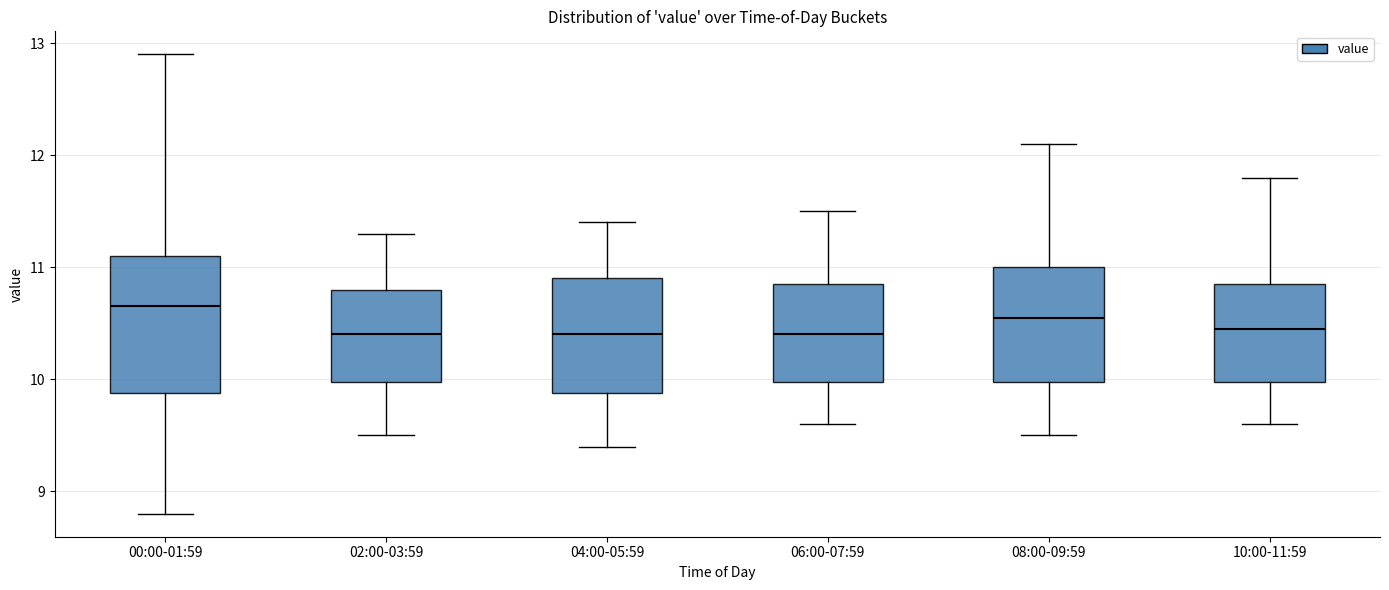

Reading left to right, read every box against the y-axis: the position of its median line, the range the box covers, and the ends of its whiskers. The values are not printed on the chart, so give them approximately, as read against the axis.

00:00-01:59: median 10.7, box 9.9 to 11.1, whiskers 8.8 to 12.9
02:00-03:59: median 10.4, box 10.0 to 10.8, whiskers 9.5 to 11.3
04:00-05:59: median 10.4, box 9.9 to 10.9, whiskers 9.4 to 11.4
06:00-07:59: median 10.4, box 10.0 to 10.9, whiskers 9.6 to 11.5
08:00-09:59: median 10.6, box 10.0 to 11.0, whiskers 9.5 to 12.1
10:00-11:59: median 10.5, box 10.0 to 10.9, whiskers 9.6 to 11.8